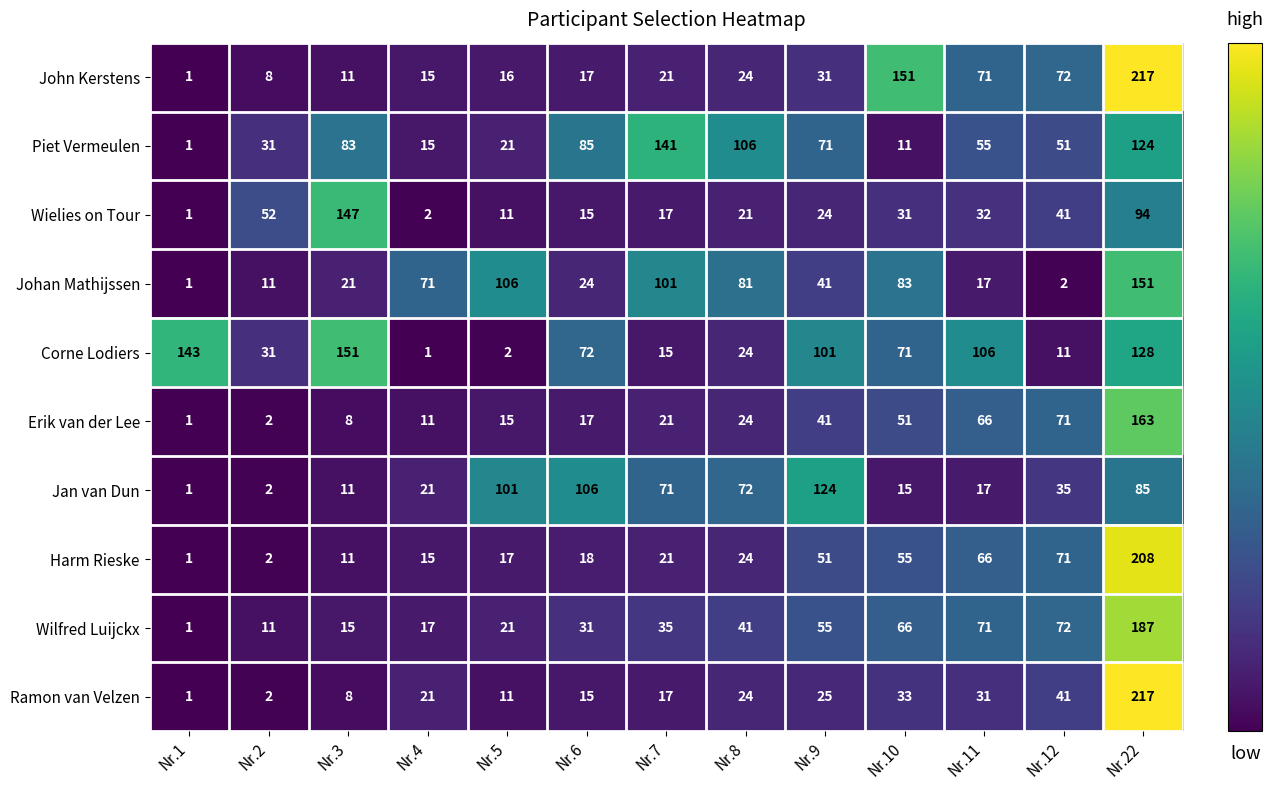

What is the approximate value of Ramon van Velzen at Nr.6, to the nearest 10?

20